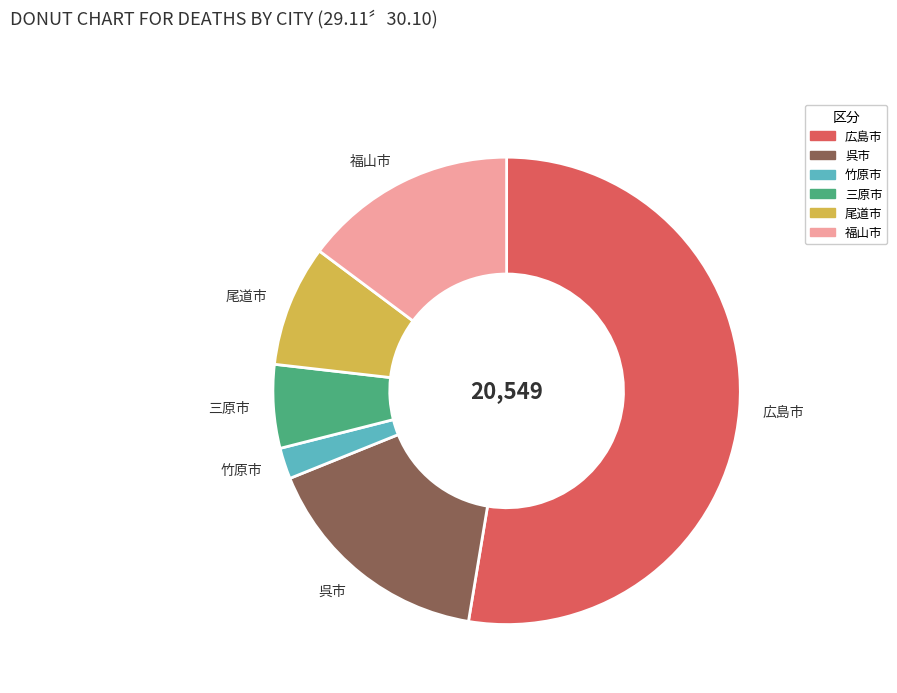

Which slice represents more than half of the pie?

広島市